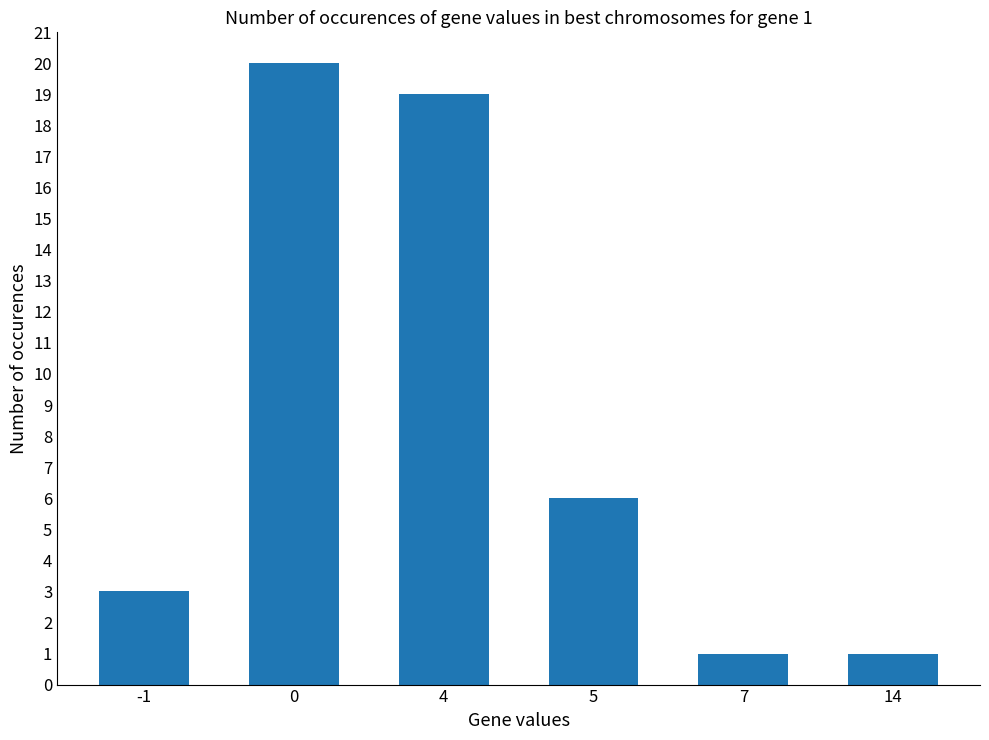

What is the maximum value shown in the chart?

20